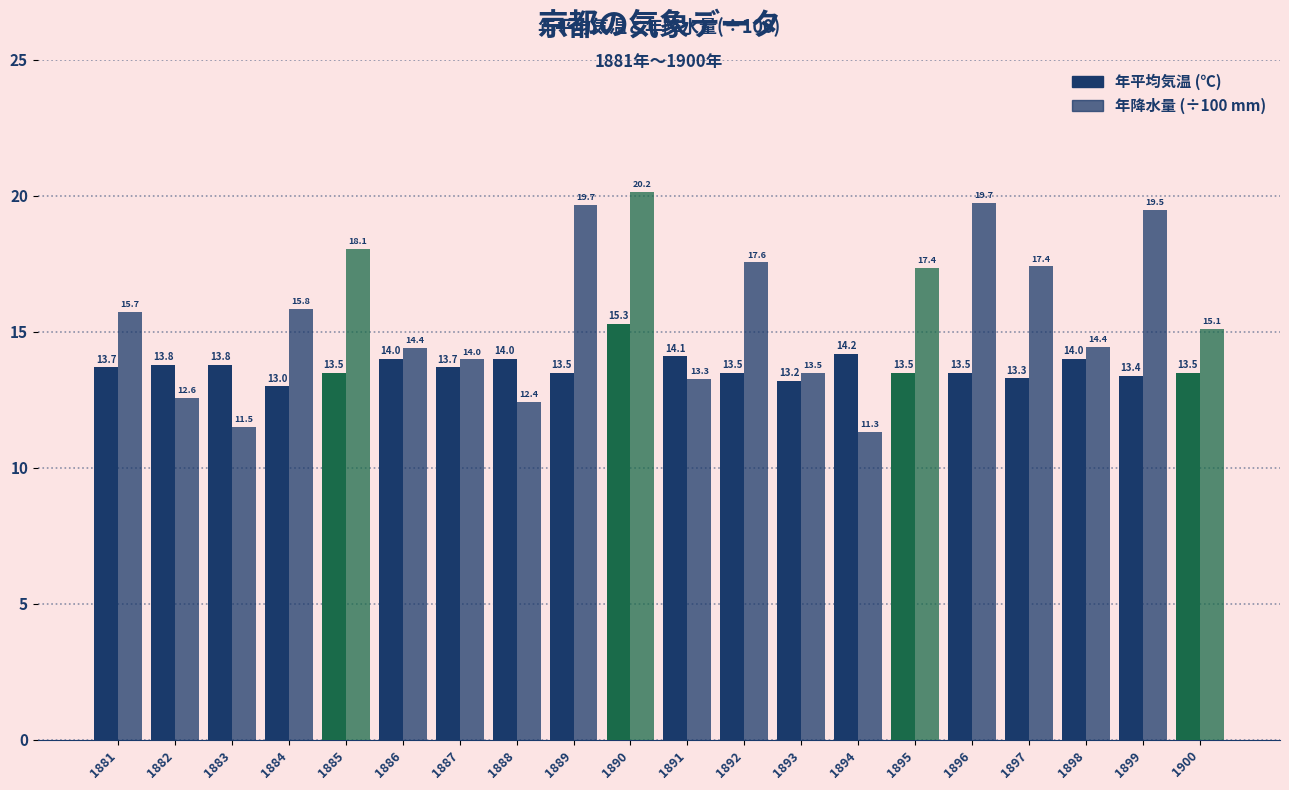

How many data points in 年降水量 (÷100 mm) are less than 15?

9